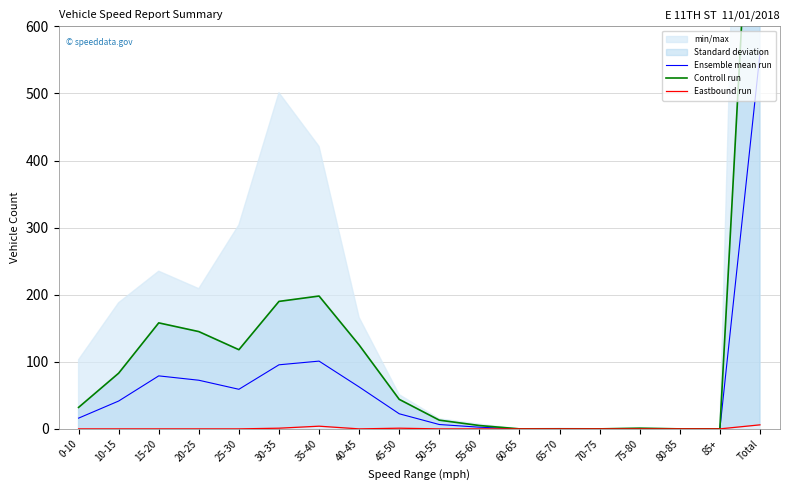

At which category does Controll run reach its first local peak?

15-20